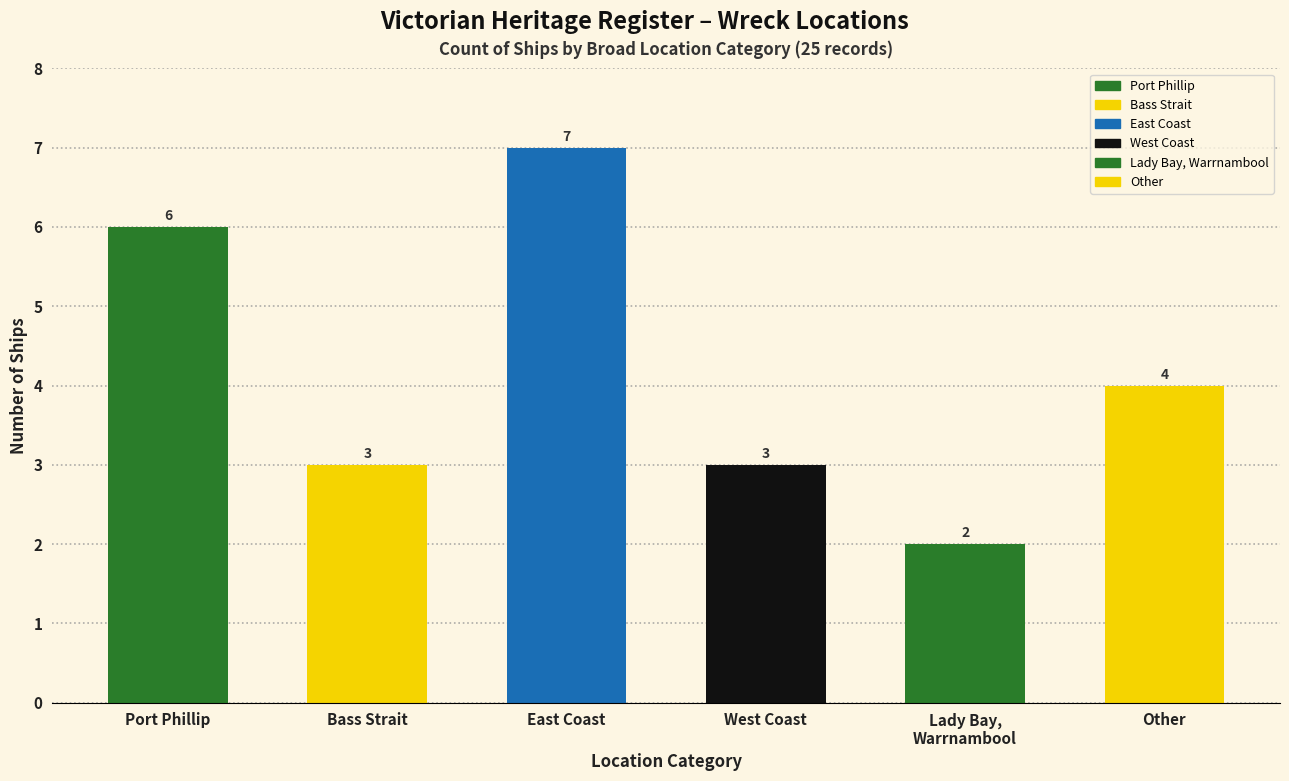

What position from the right is East Coast?

4